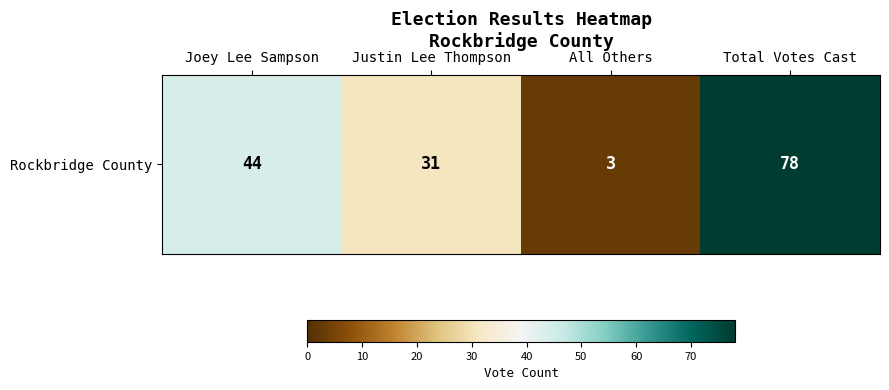

What is the change in value from Justin Lee Thompson to All Others?

-28